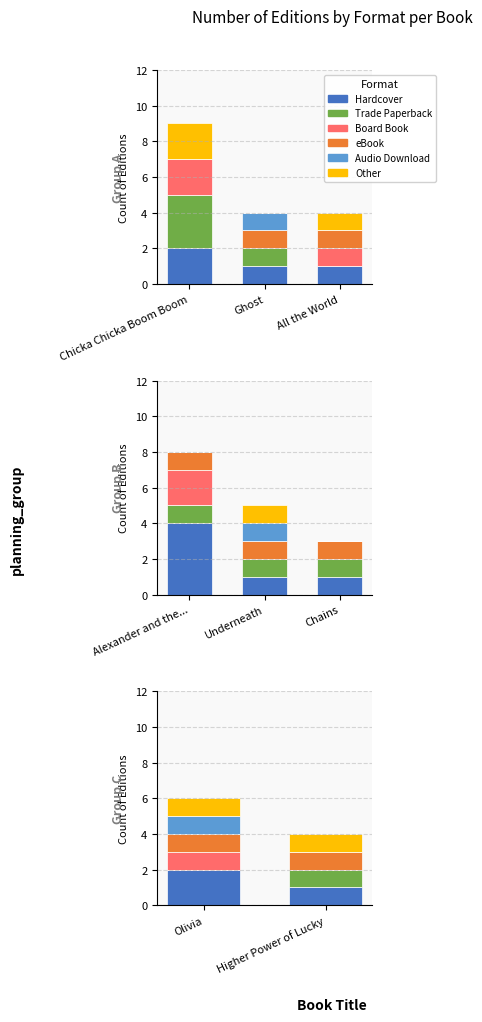

Does the chart contain any negative values?

No